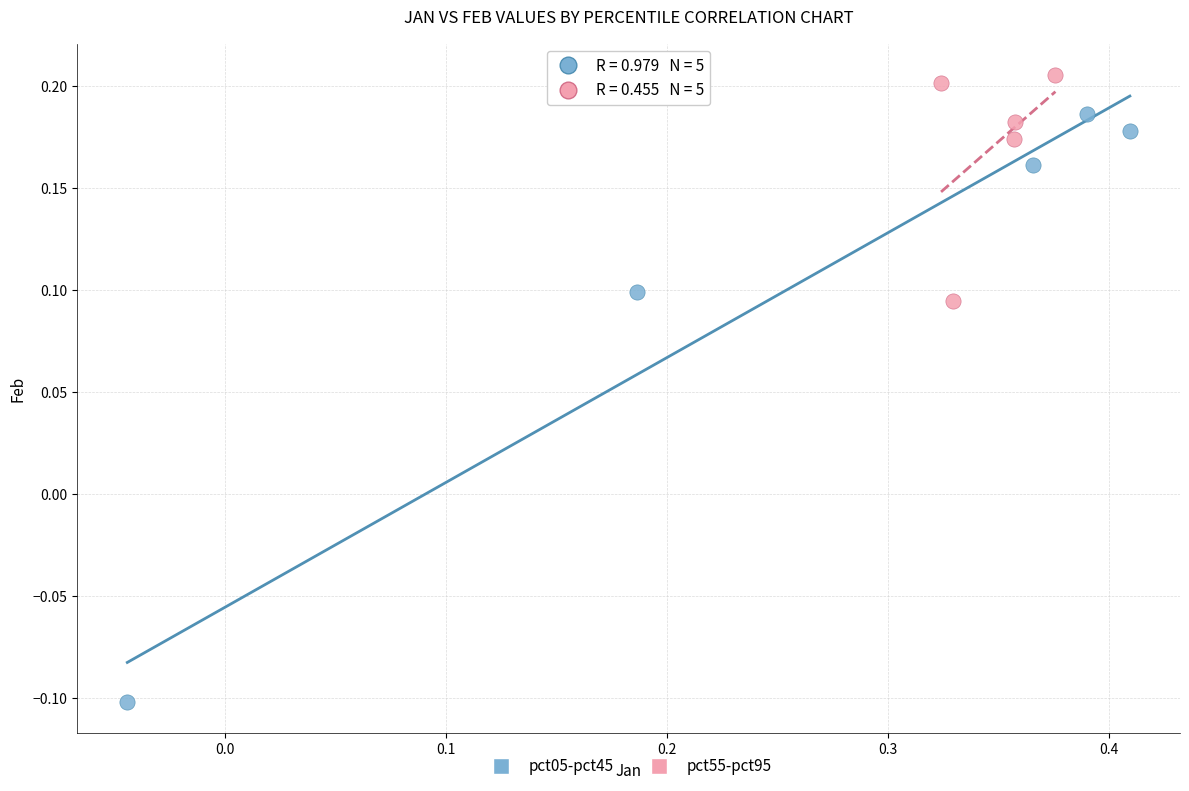

What are all the series names shown in the legend?

pct05-pct45, pct55-pct95